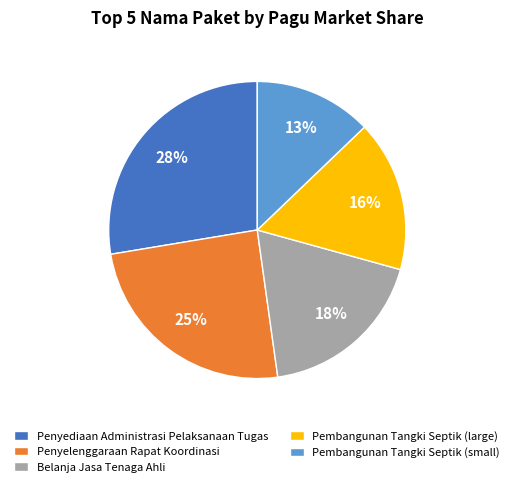

Approximately how many times larger is the value at Pembangunan Tangki Septik (small) compared to Belanja Jasa Tenaga Ahli?

0.7